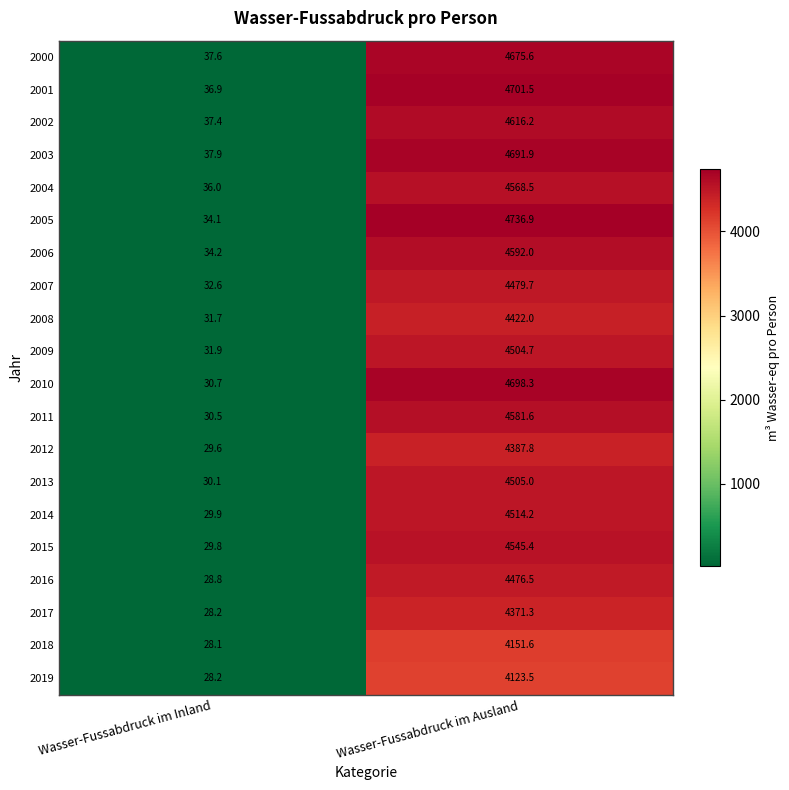

Which series has the largest range (max minus min)?

2005